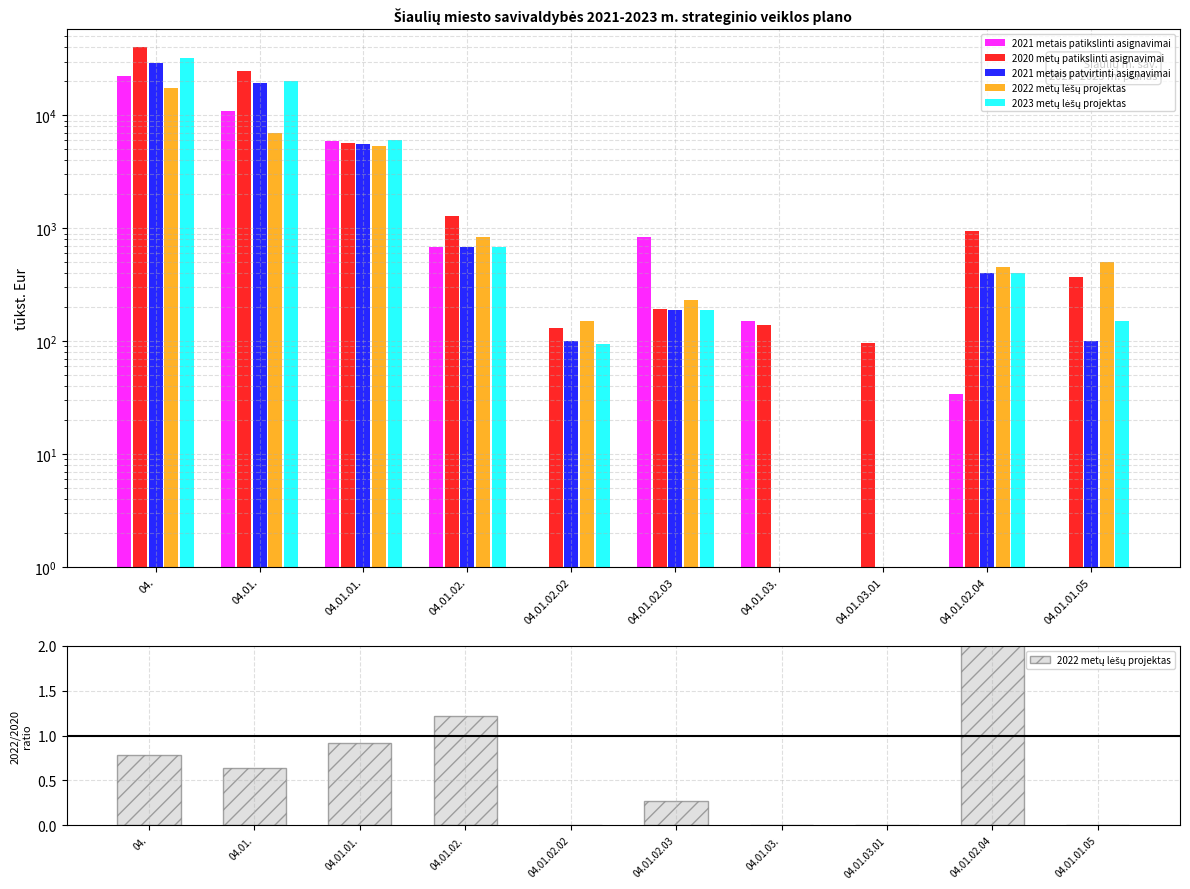

The 2021 metais patikslinti asignavimai series shows 0.0 at 04.01.01.05. True or false?

True